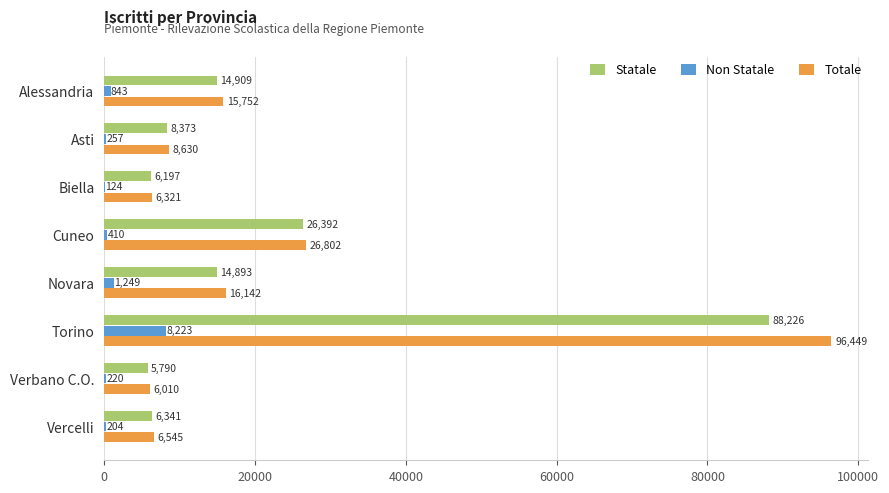

What is the maximum value shown in the chart?

96449